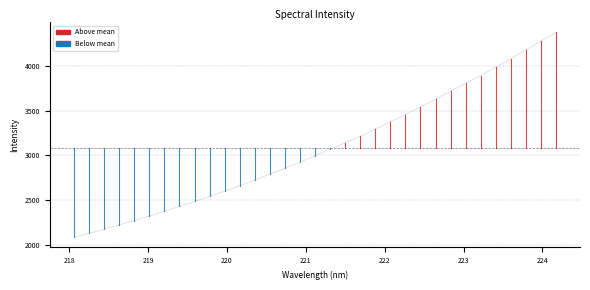

What is the greatest value displayed?

4376.5